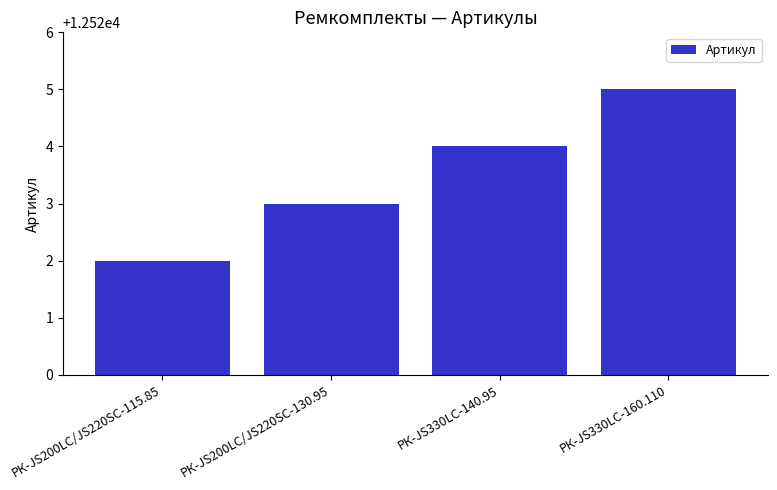

How many bars are there in total?

4